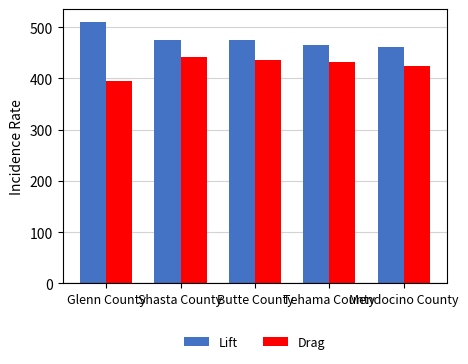

How many groups of bars are there?

5